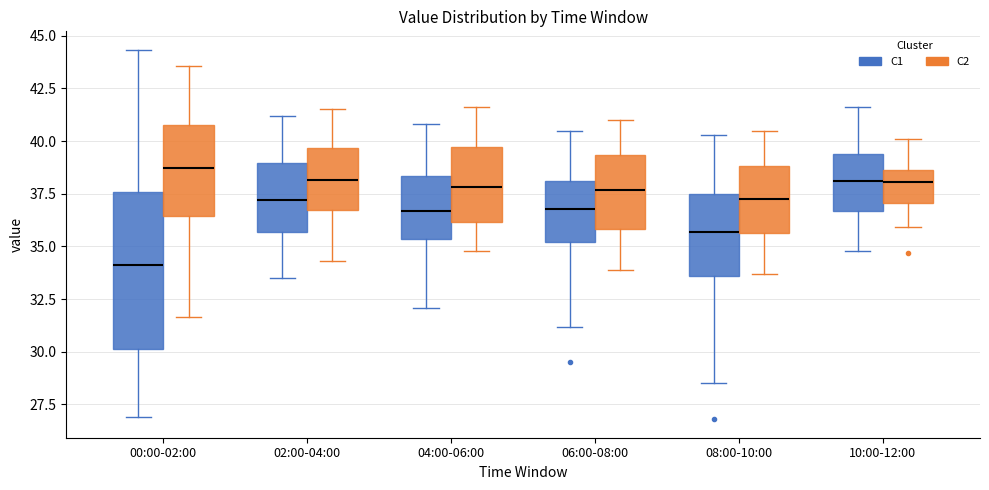

Which box's median line is the lowest?

00:00-02:00 (C1)